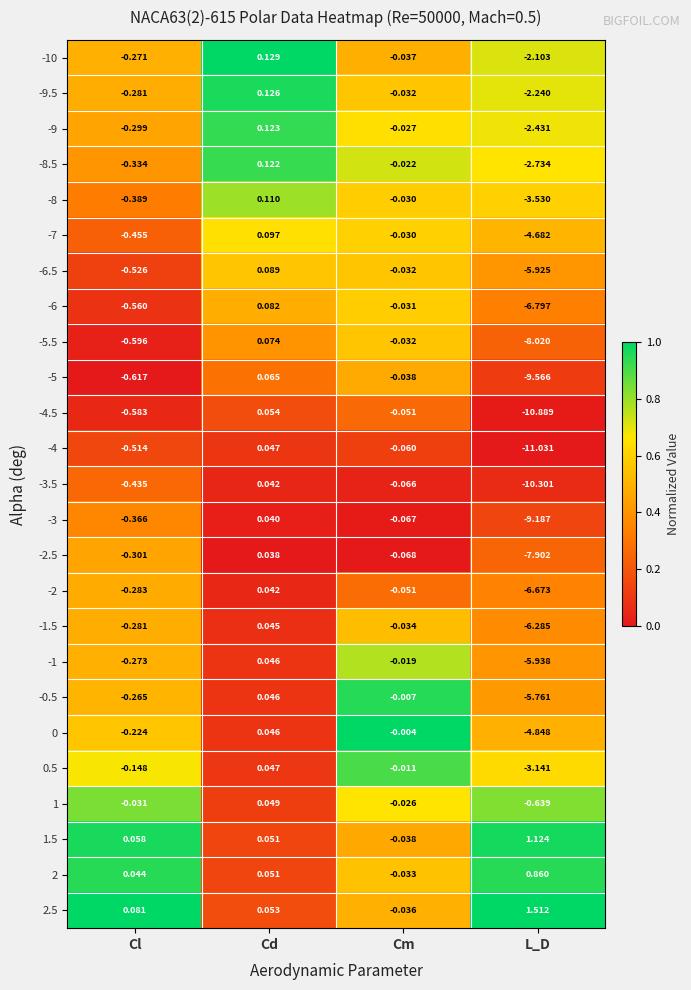

How many distinct data groups are displayed?

25